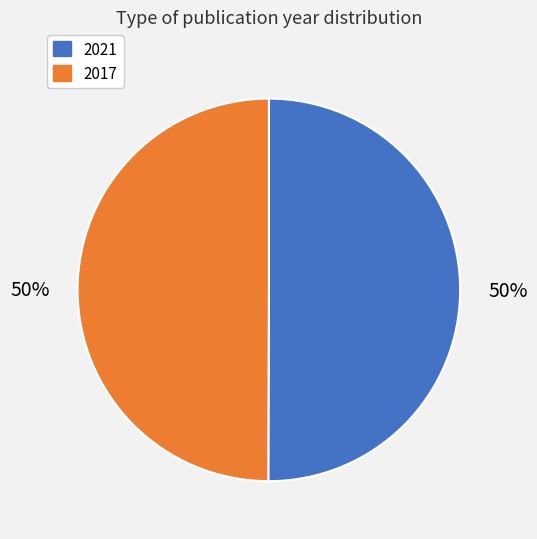

Is it true that 2021 is 50% of the pie?

True